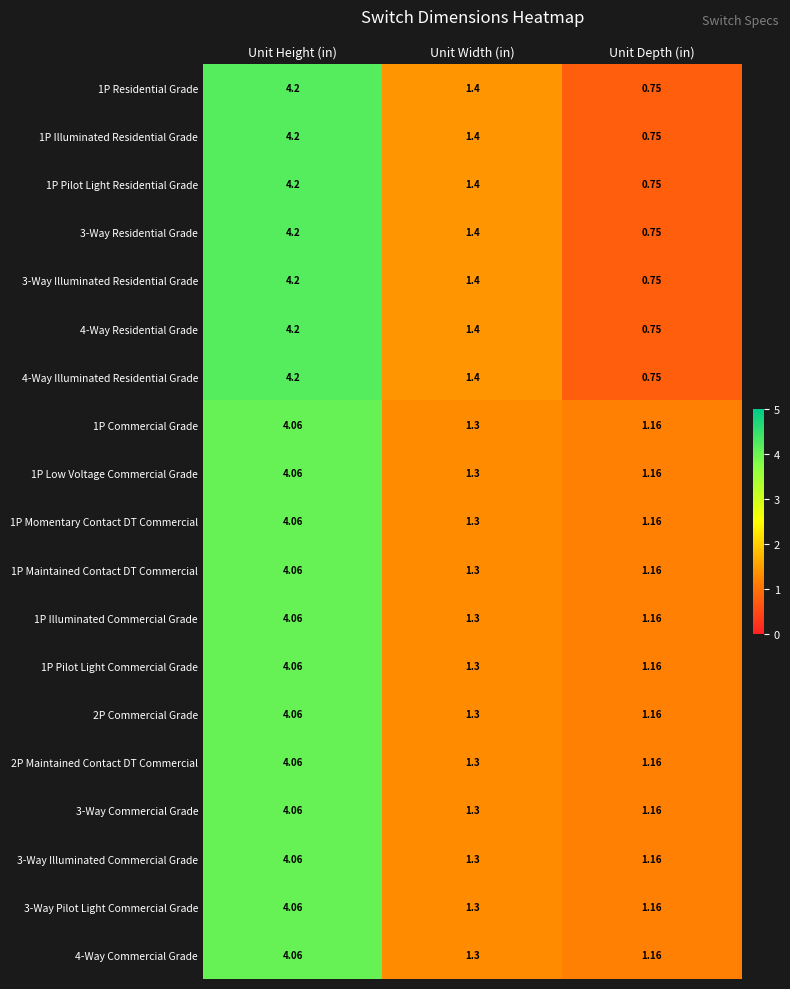

At which label is 1P Pilot Light Commercial Grade closest to 2?

Unit Width (in)